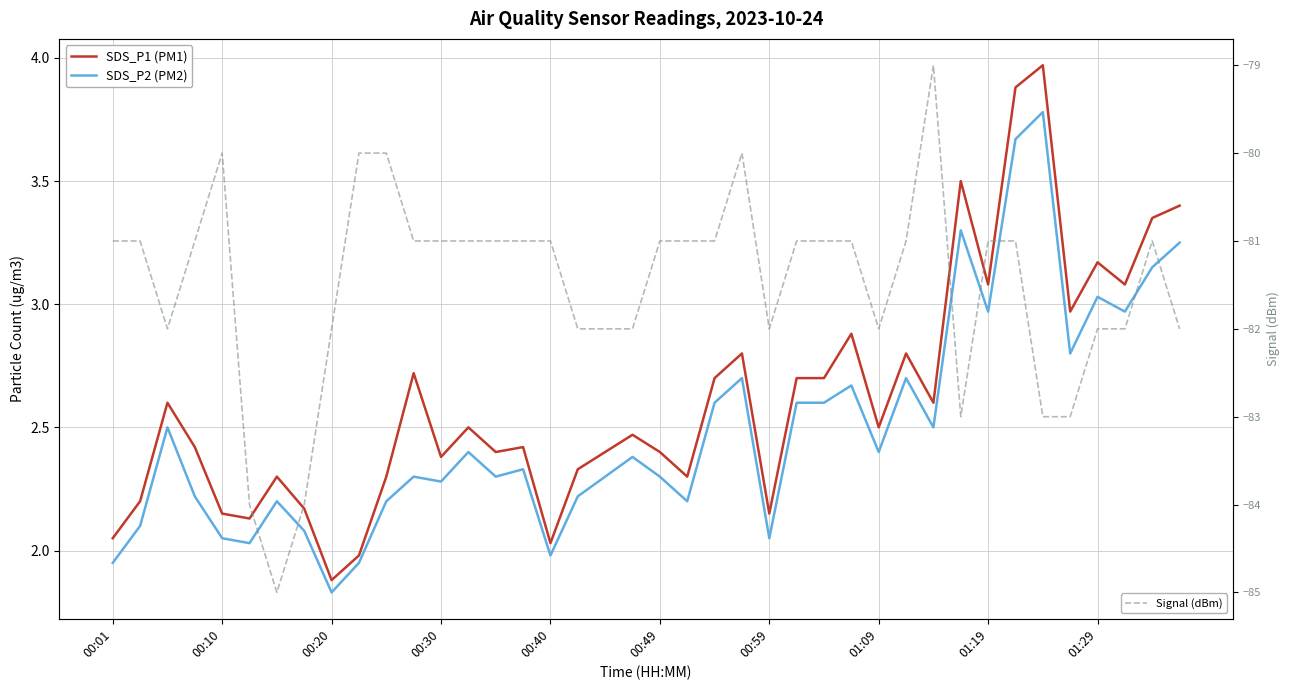

What is the minimum value for Signal (dBm)?

-85